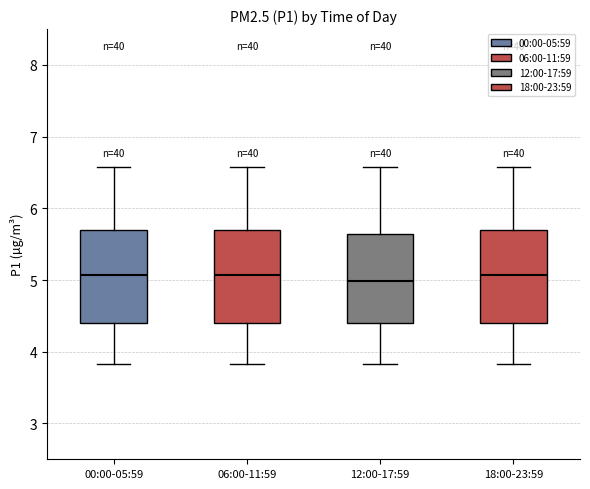

Where does the lower whisker of the box for 12:00-17:59 end on the y-axis? The values are not printed on the chart, so give them approximately, as read against the axis.

3.8